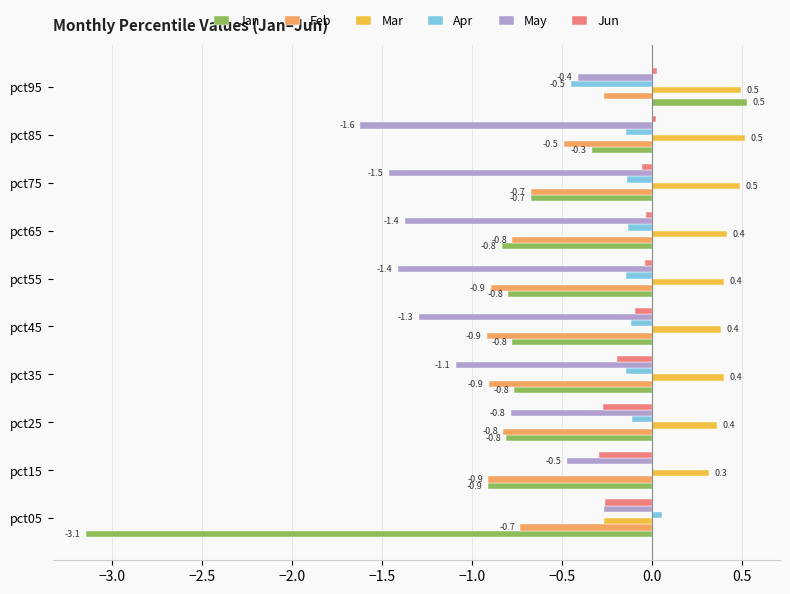

At which category is the sum across all series the highest?

pct95